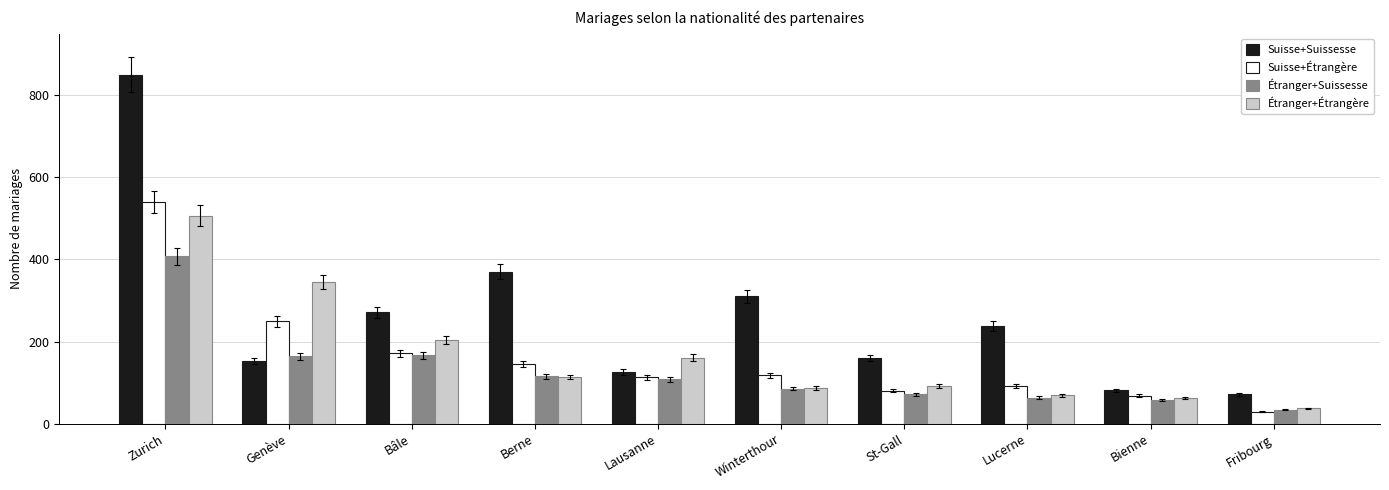

What is the sum of all Étranger+Suissesse values?

1272